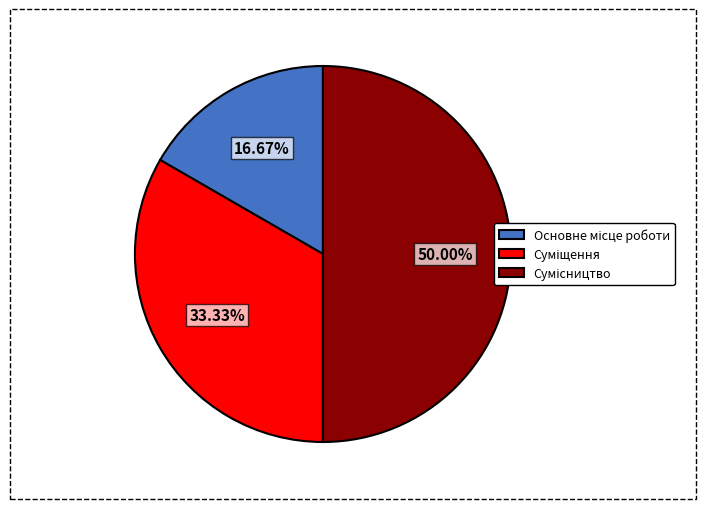

What is the ratio of the value at Сумісництво to the value at Основне місце роботи?

3.0